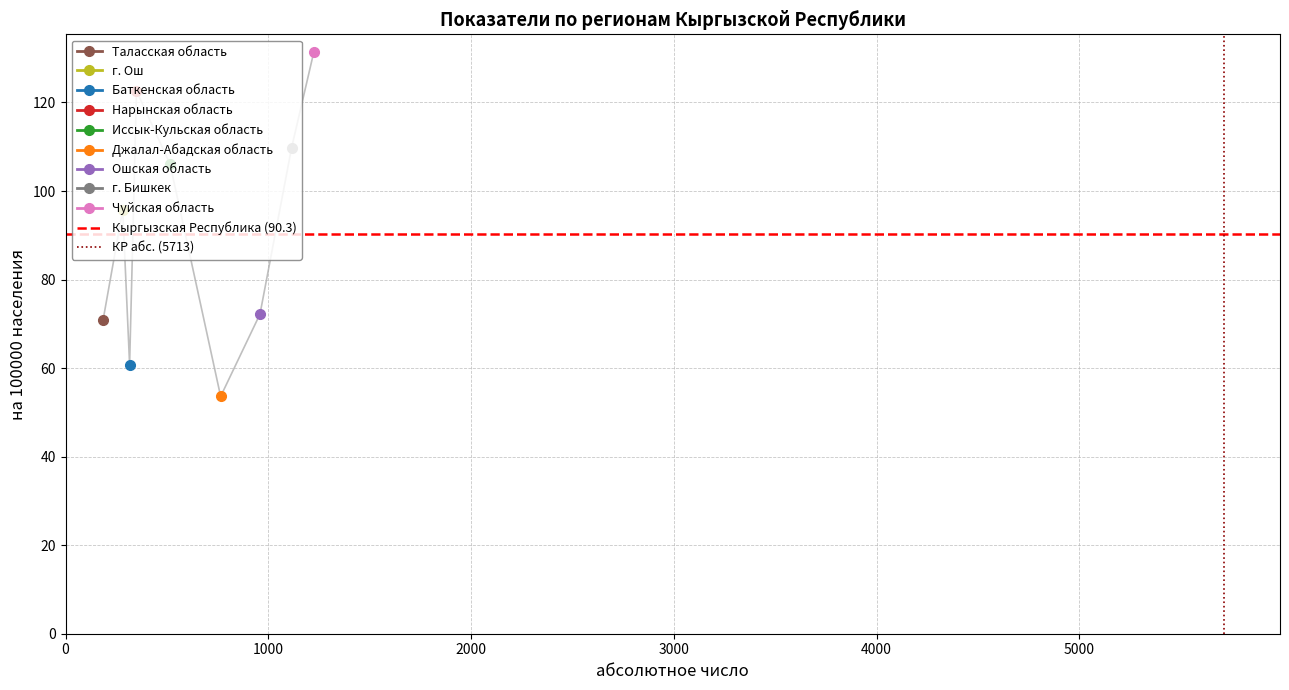

Is this an area chart (filled region under the line)?

No